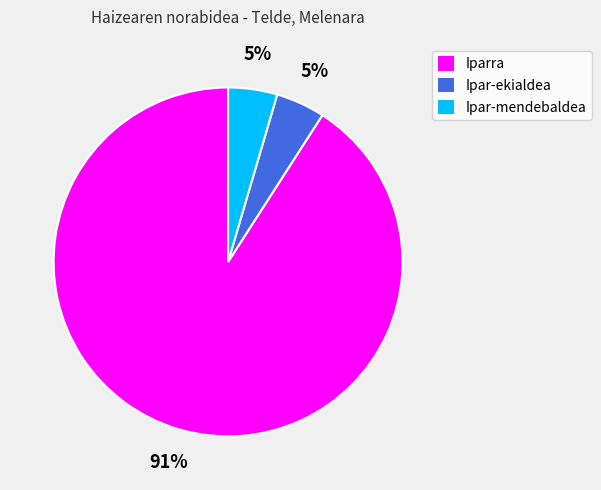

Is there any slice that represents more than half of the pie?

Yes